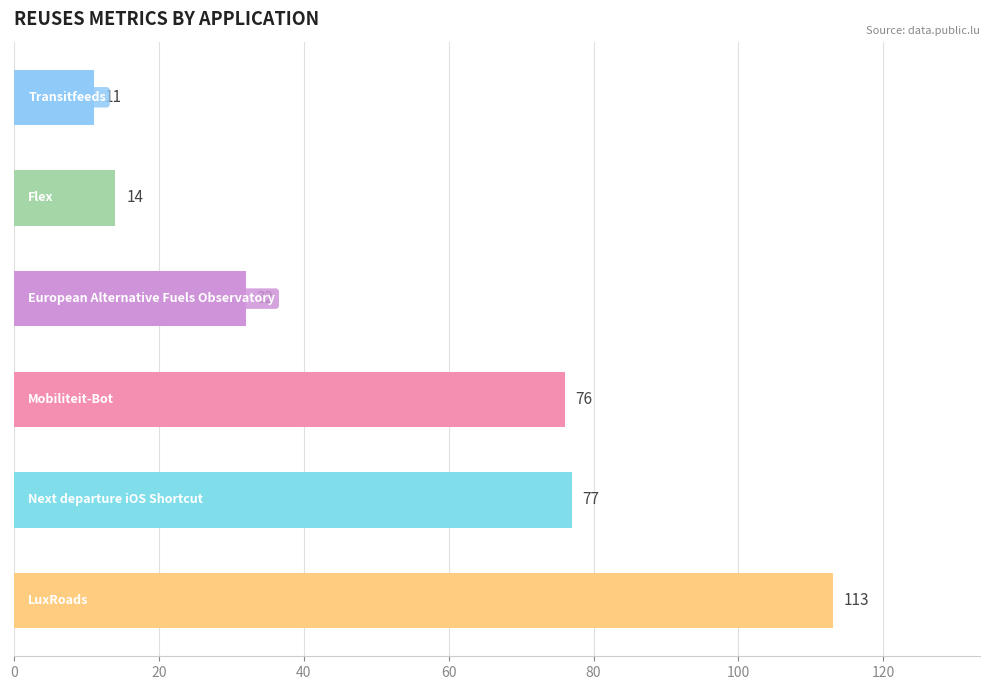

What is the difference between the maximum and minimum values?

102